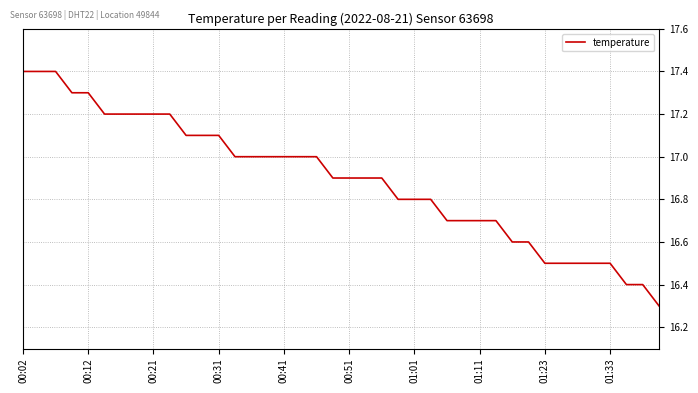

What is the difference between the maximum and minimum values?

1.1